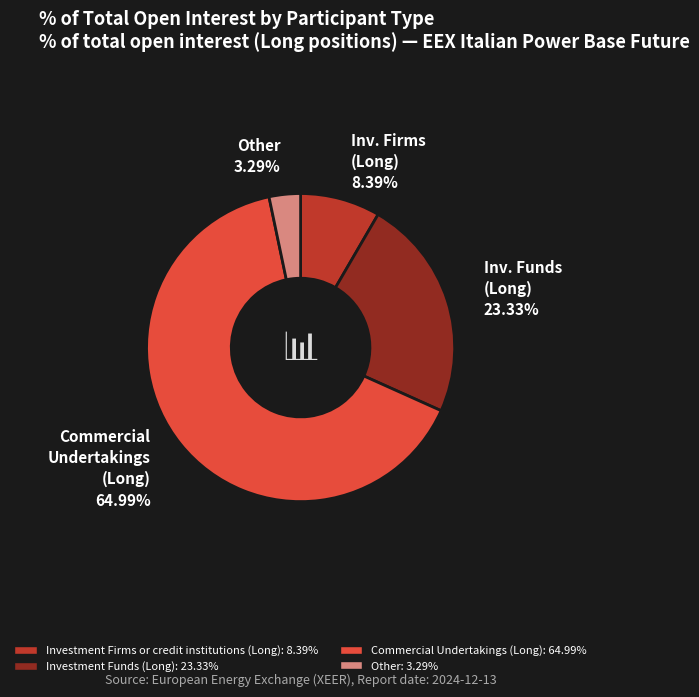

Is there a majority slice in this chart?

Yes